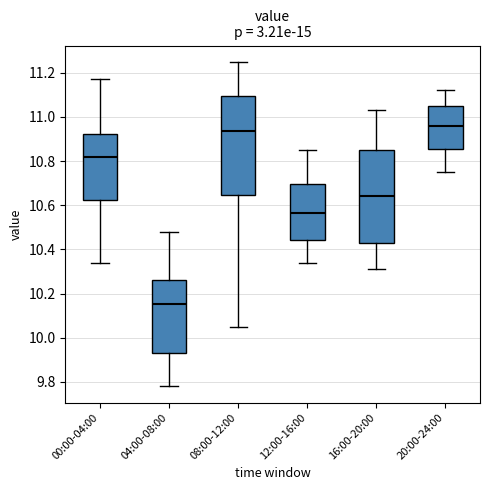

Where does the upper whisker of the box for 20:00-24:00 end on the y-axis? The values are not printed on the chart, so give them approximately, as read against the axis.

11.12